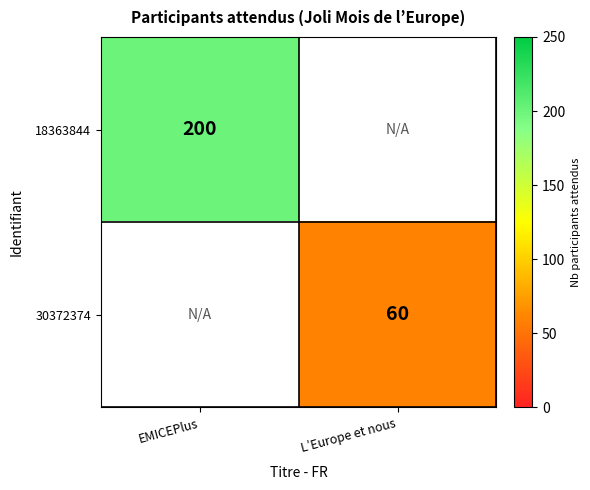

The 18363844 series shows 71 at EMICEPlus. True or false?

False